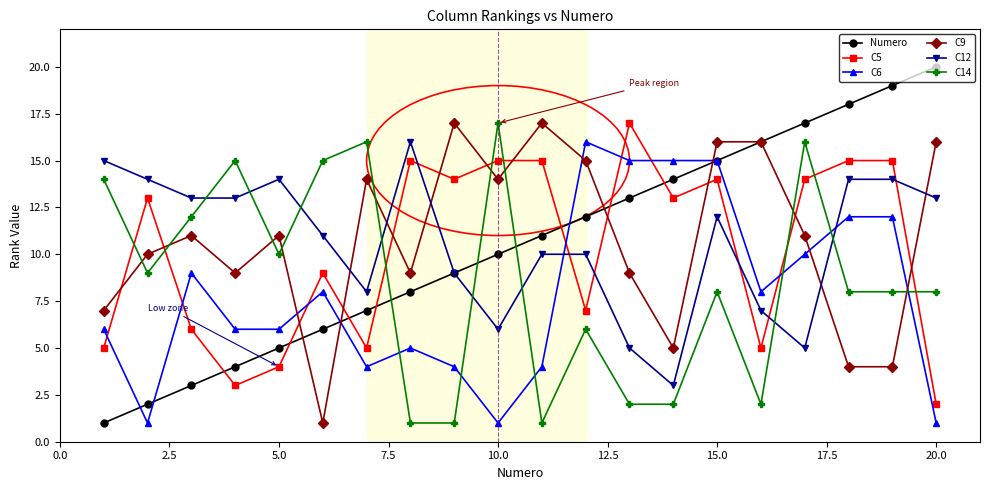

Count the number of categories in the chart.

20